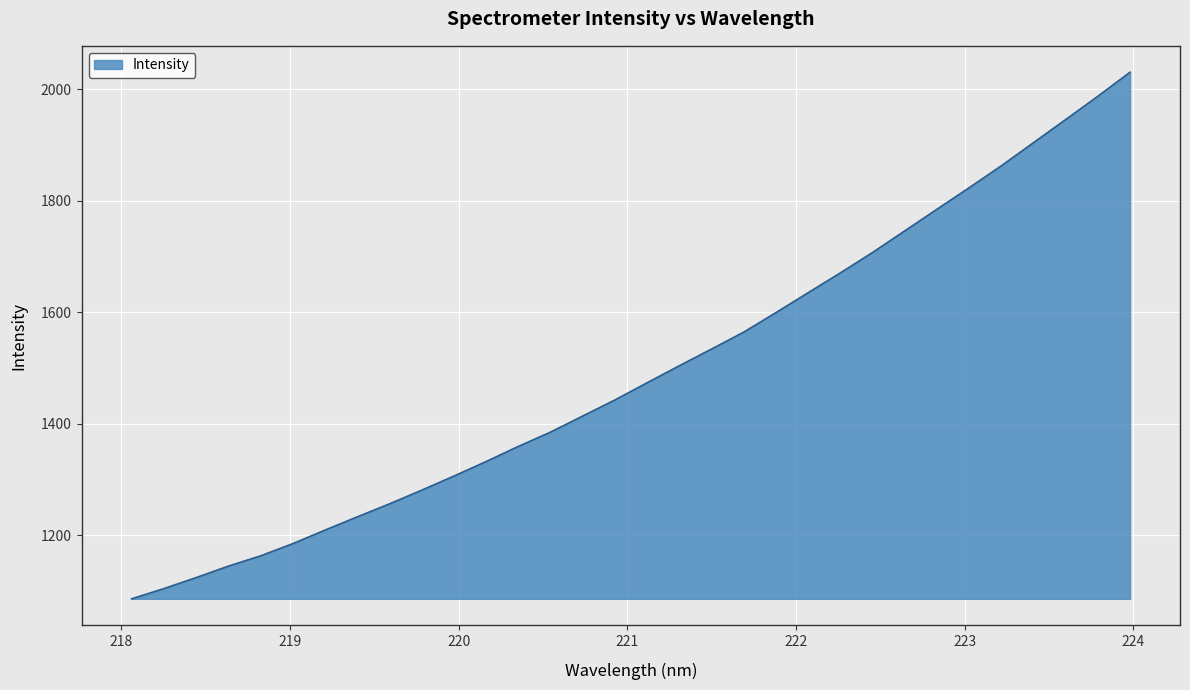

Reading left to right, what are all the values shown in this chart?

1086.3	1104.6	1124.3	1144.8	1163.3	1185.2	1209.4	1233.2	1256.5	1281.1	1306.3	1332.4	1359.6	1385.2	1414.1	1442.9	1473.7	1504.2	1534.2	1564.5	1599.5	1635.2	1670.7	1707.2	1746.0	1784.7	1823.2	1862.6	1904.1	1945.5	1987.2	2030.3